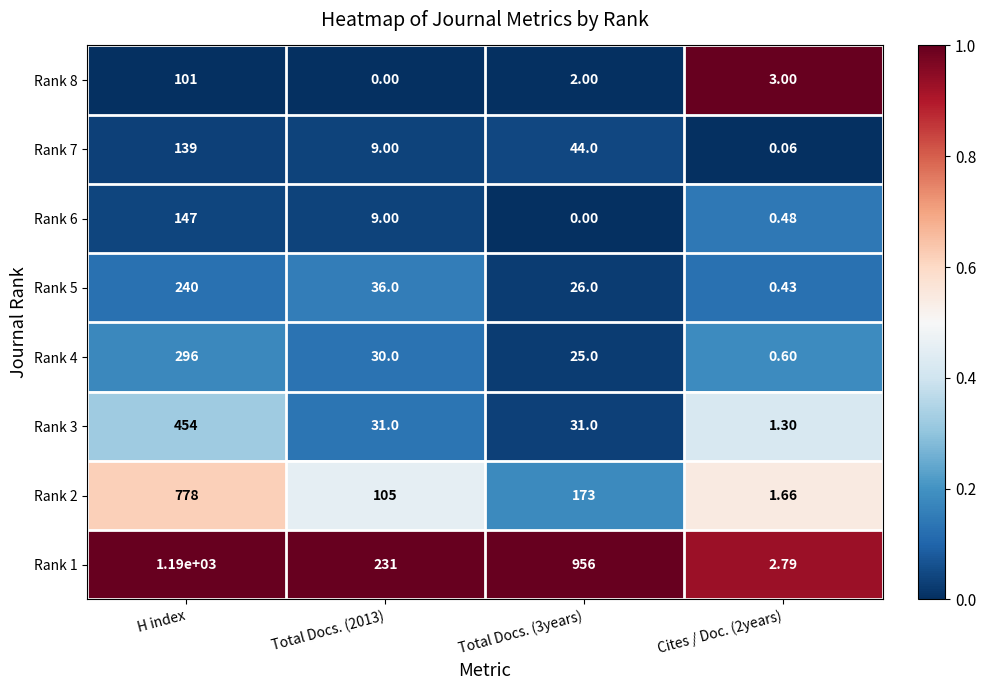

List the series in order of their peak value, lowest first.

Rank 8, Rank 7, Rank 6, Rank 5, Rank 4, Rank 3, Rank 2, Rank 1